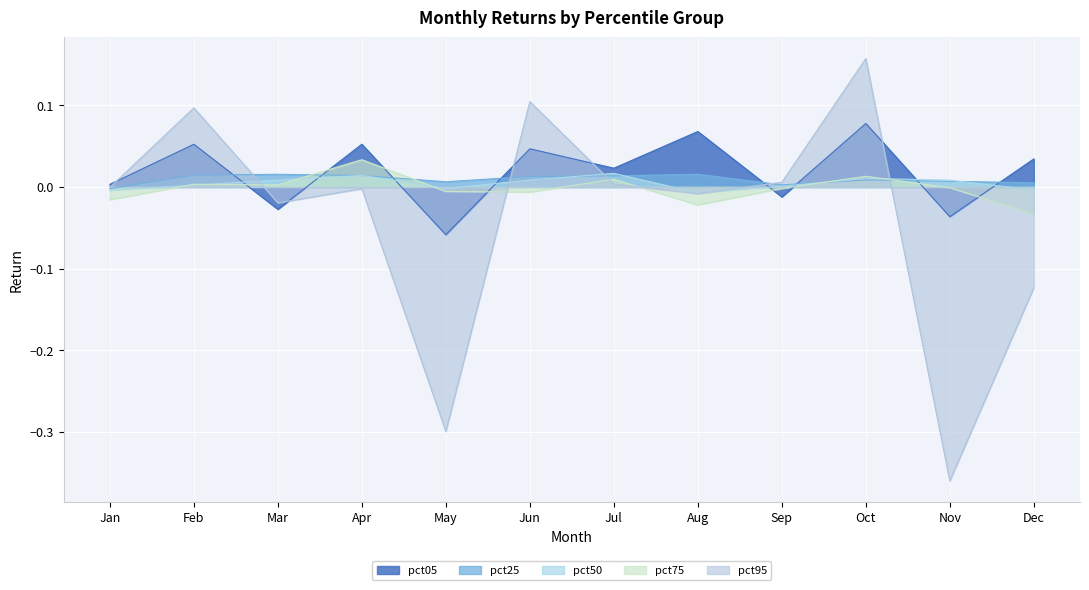

Where do pct05 and pct95 first cross each other?

Jan and Feb